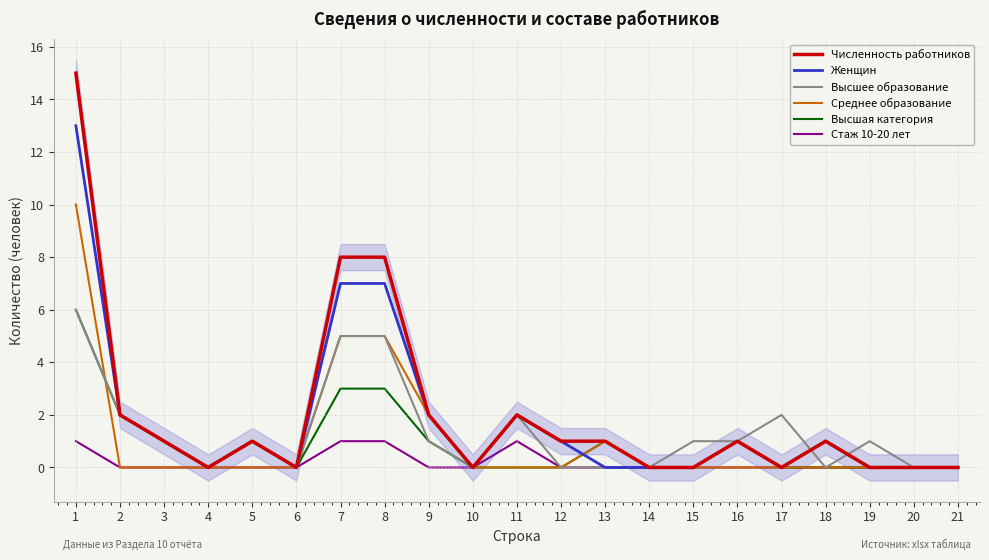

How many times do Среднее образование and Высшее образование cross each other?

1